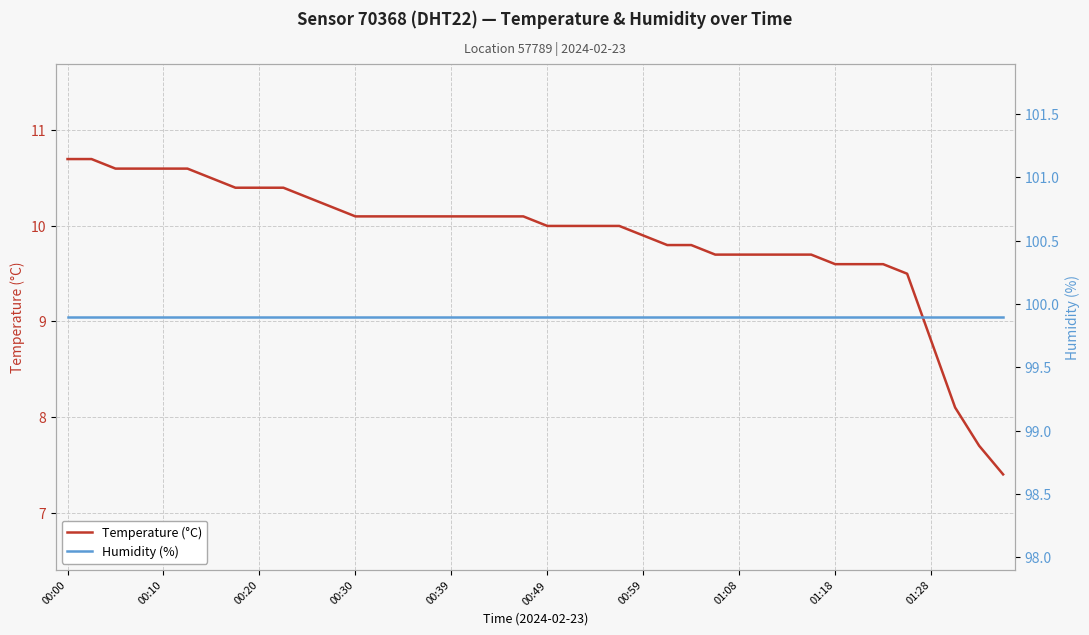

At which label is Humidity (%) closest to 99?

00:00